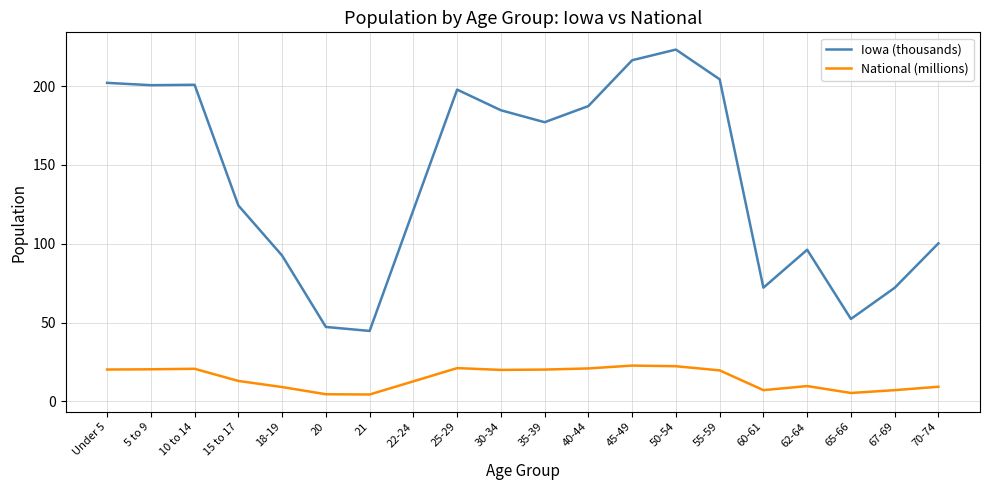

Rank the series by their average value, from highest to lowest.

Iowa (thousands), National (millions)